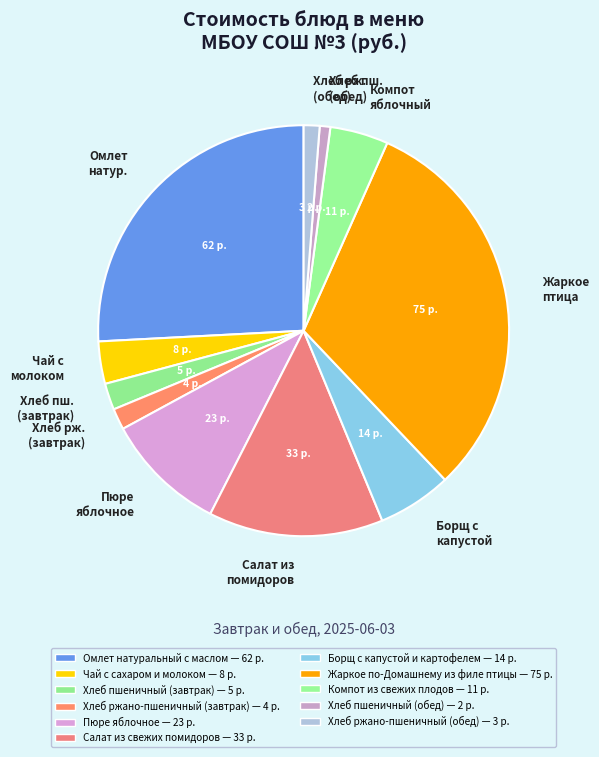

Do Хлеб рж. (завтрак) and Чай с молоком together represent more than half of the pie?

No